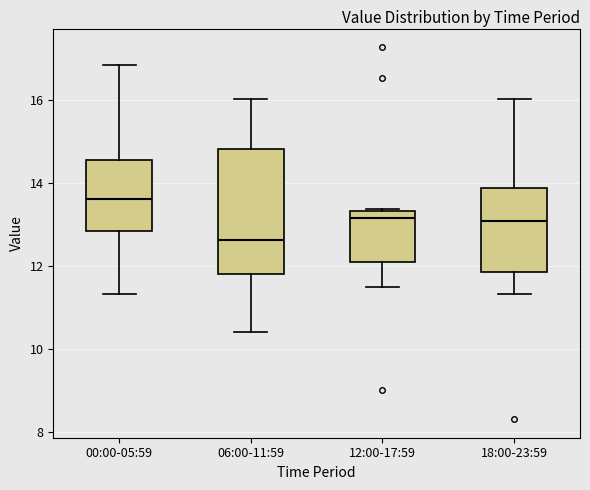

Reading left to right, transcribe this box plot: for each box, give where its median line is, the range the box spans, and where its two whiskers end, as read against the y-axis. The values are not printed on the chart, so give them approximately, as read against the axis.

00:00-05:59: median 13.6, box 12.8 to 14.6, whiskers 11.4 to 16.8
06:00-11:59: median 12.6, box 11.8 to 14.8, whiskers 10.4 to 16.0
12:00-17:59: median 13.2, box 12.2 to 13.4, whiskers 11.4 to 13.4
18:00-23:59: median 13.0, box 11.8 to 13.8, whiskers 11.4 to 16.0